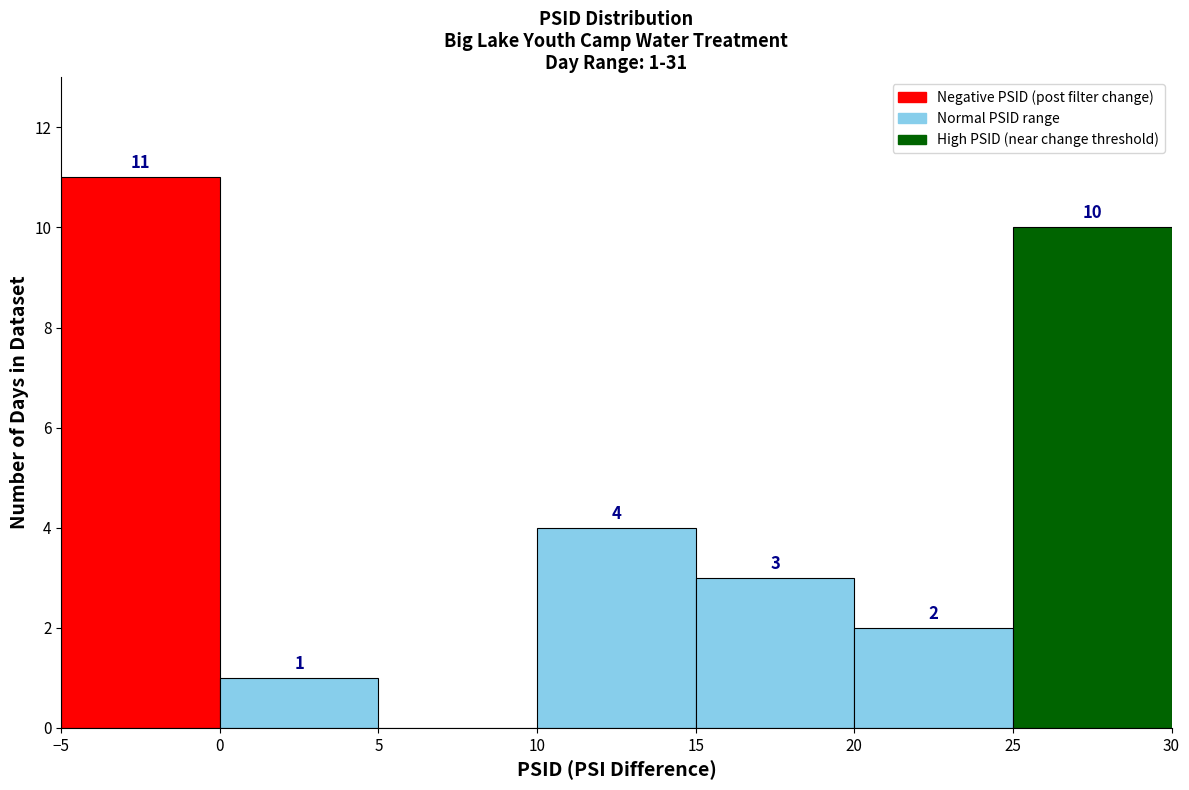

Over which range of the x-axis is the bar tallest?

-5 to 0